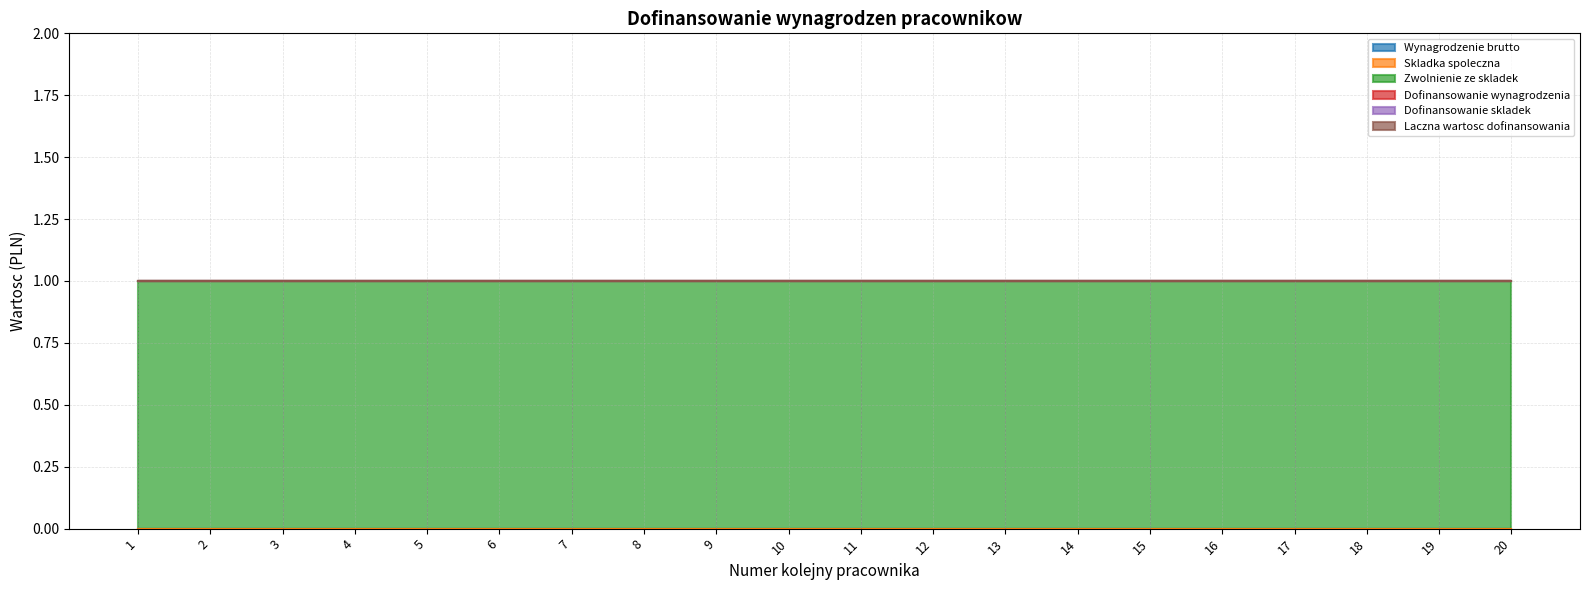

Reading left to right, list all the values displayed in this chart.

Wynagrodzenie brutto: 1=0	2=0	3=0	4=0	5=0	6=0	7=0	8=0	9=0	10=0	11=0	12=0	13=0	14=0	15=0	16=0	17=0	18=0	19=0	20=0
Skladka spoleczna: 1=0	2=0	3=0	4=0	5=0	6=0	7=0	8=0	9=0	10=0	11=0	12=0	13=0	14=0	15=0	16=0	17=0	18=0	19=0	20=0
Dofinansowanie wynagrodzenia: 1=0	2=0	3=0	4=0	5=0	6=0	7=0	8=0	9=0	10=0	11=0	12=0	13=0	14=0	15=0	16=0	17=0	18=0	19=0	20=0
Dofinansowanie skladek: 1=0	2=0	3=0	4=0	5=0	6=0	7=0	8=0	9=0	10=0	11=0	12=0	13=0	14=0	15=0	16=0	17=0	18=0	19=0	20=0
Laczna wartosc dofinansowania: 1=0	2=0	3=0	4=0	5=0	6=0	7=0	8=0	9=0	10=0	11=0	12=0	13=0	14=0	15=0	16=0	17=0	18=0	19=0	20=0
Zwolnienie ze skladek: 1=1	2=1	3=1	4=1	5=1	6=1	7=1	8=1	9=1	10=1	11=1	12=1	13=1	14=1	15=1	16=1	17=1	18=1	19=1	20=1